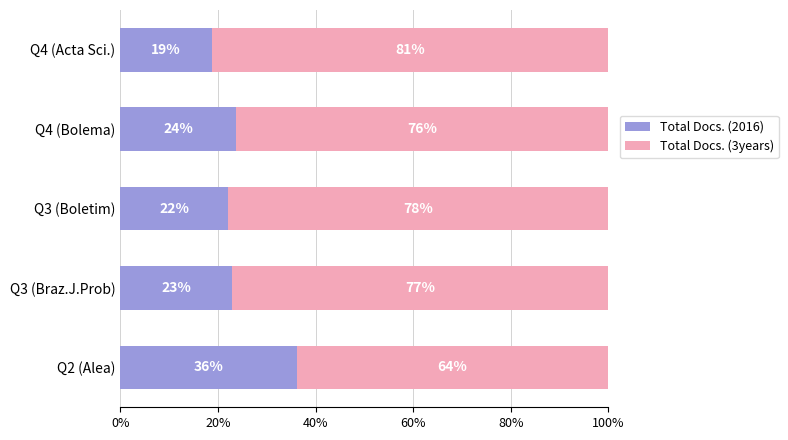

What are all the series names shown in the legend?

Total Docs. (2016), Total Docs. (3years)